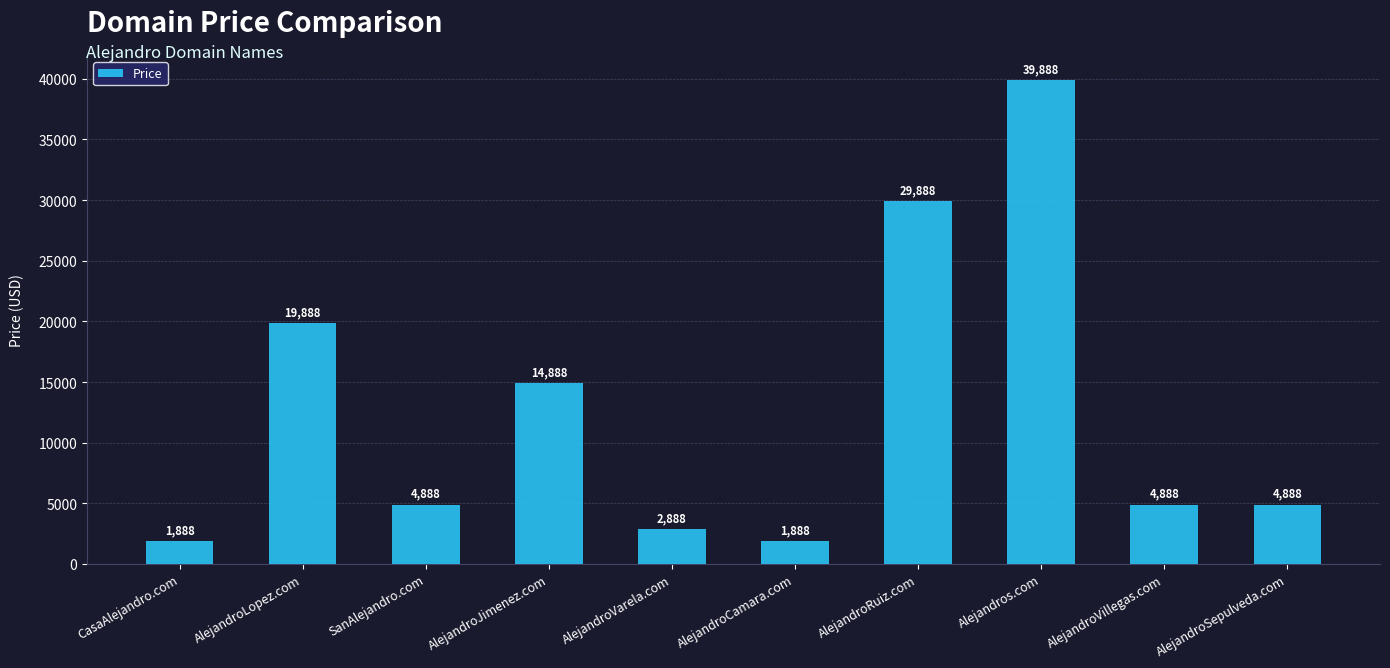

What is the difference between the second highest and second lowest values?

28000